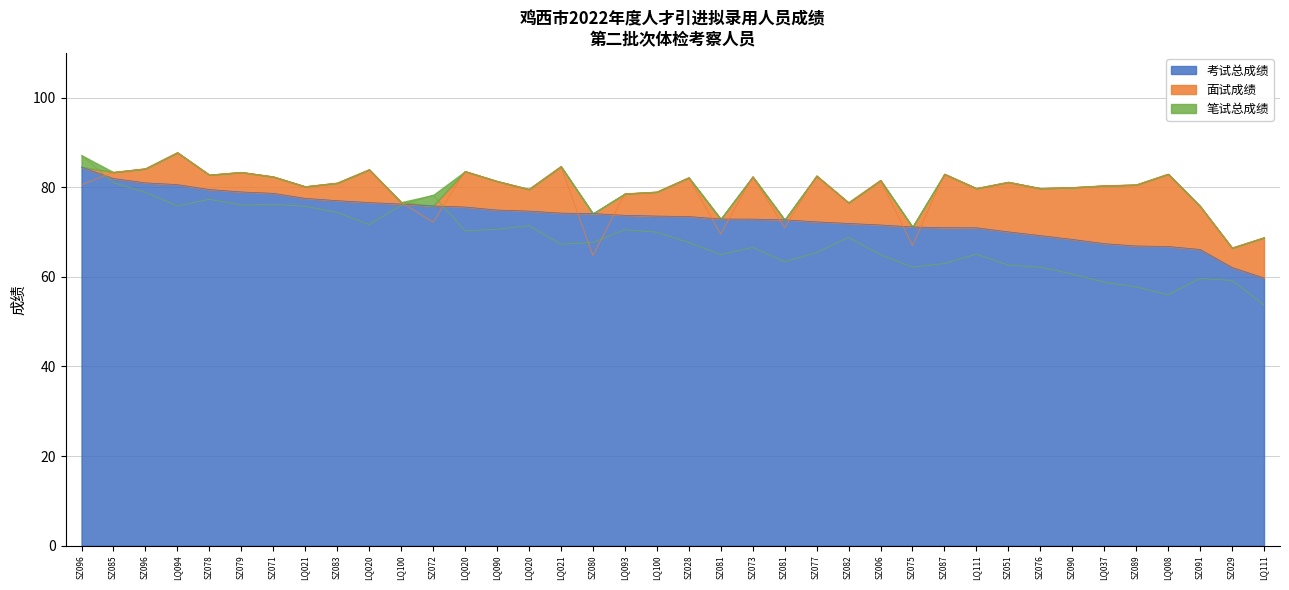

What is the difference between the 面试成绩 values at SZ051 and SZ096?

3.0